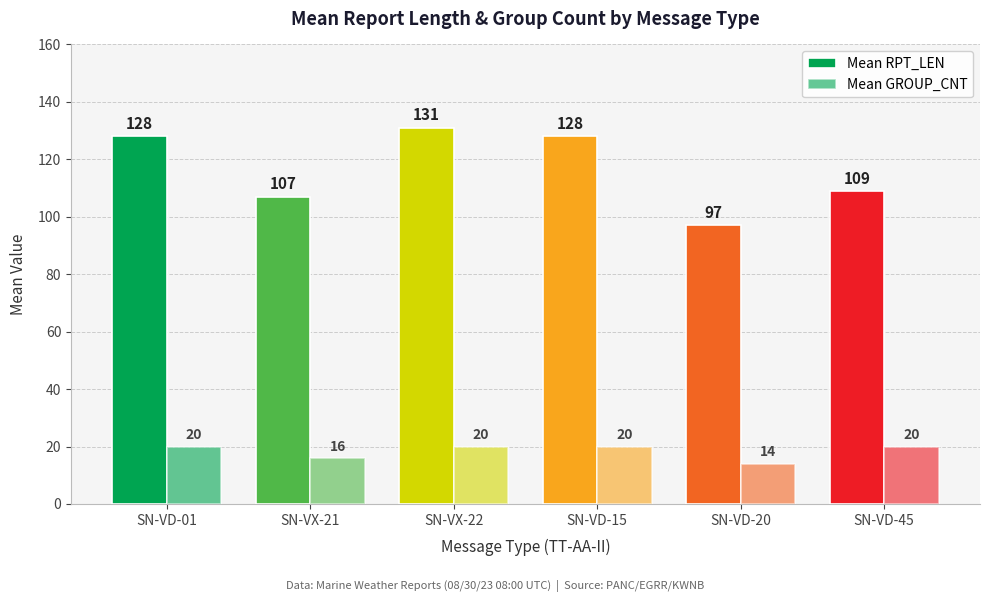

Reading right to left, transcribe all the data shown in this chart.

Mean RPT_LEN: 109	97	128	131	107	128
Mean GROUP_CNT: 20	14	20	20	16	20